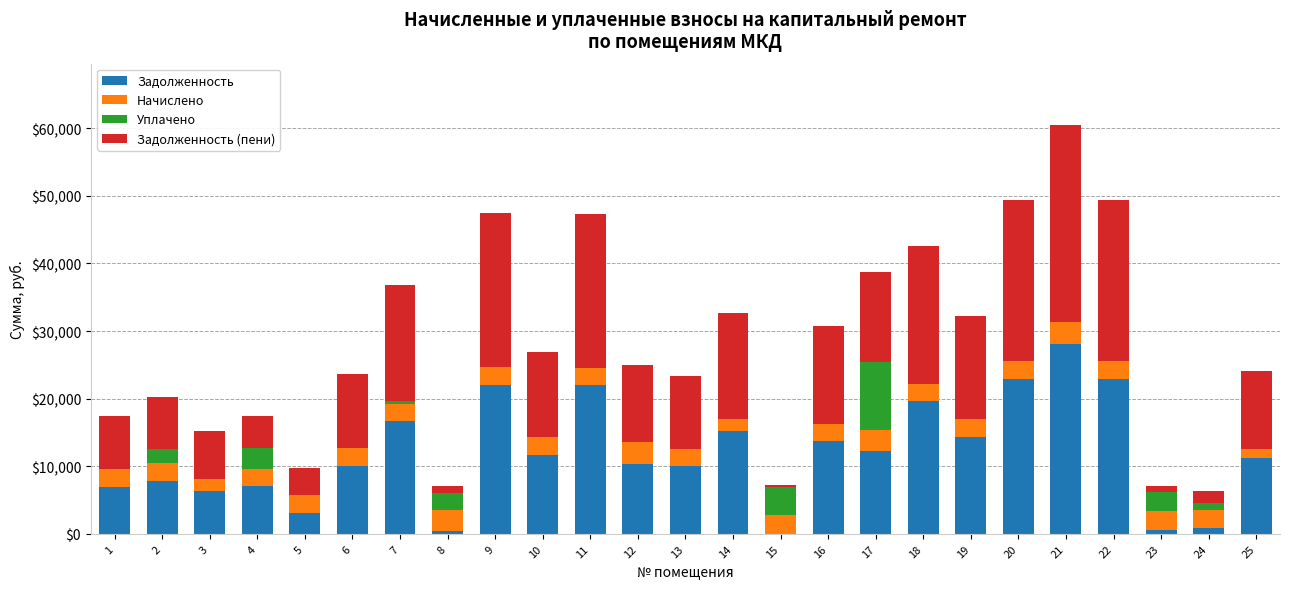

What is the total value across all series at 20?

49399.2